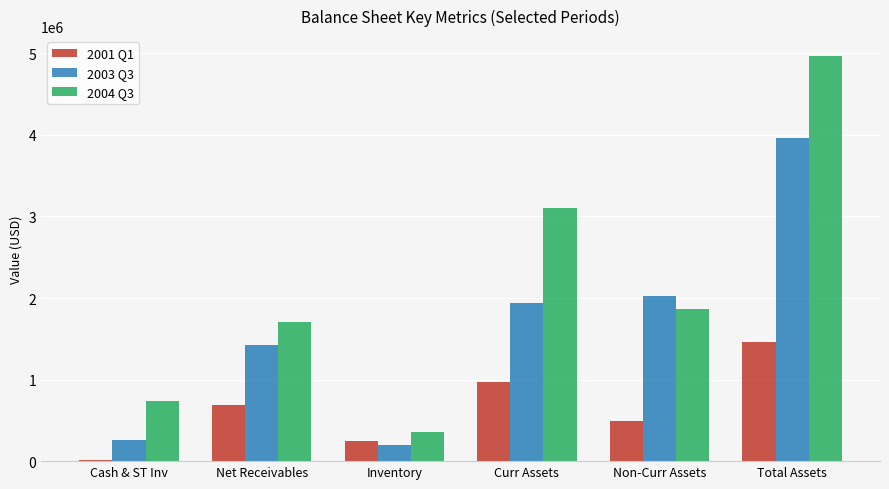

Rank the series at Cash & ST Inv from lowest to highest value.

2001 Q1, 2003 Q3, 2004 Q3